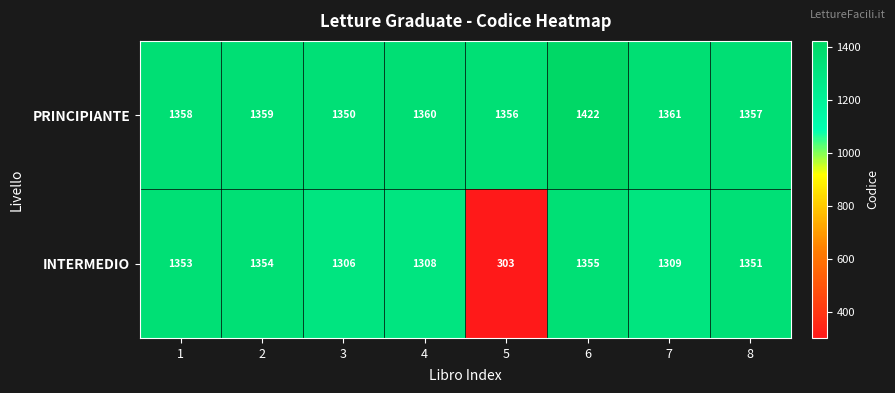

At 7, list the series in order from largest to smallest.

PRINCIPIANTE, INTERMEDIO